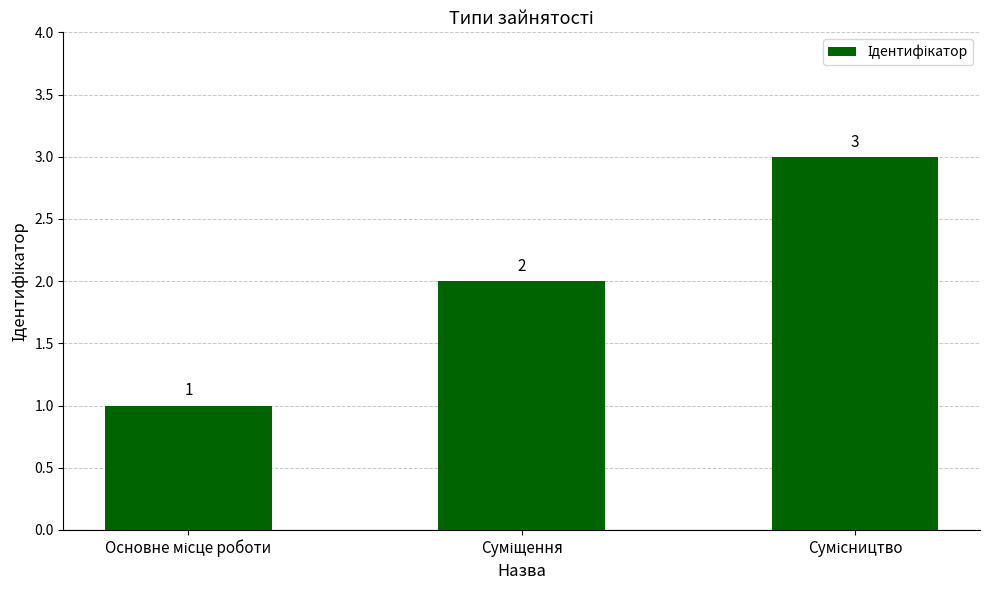

Count the values in the range 1 to 3.

3